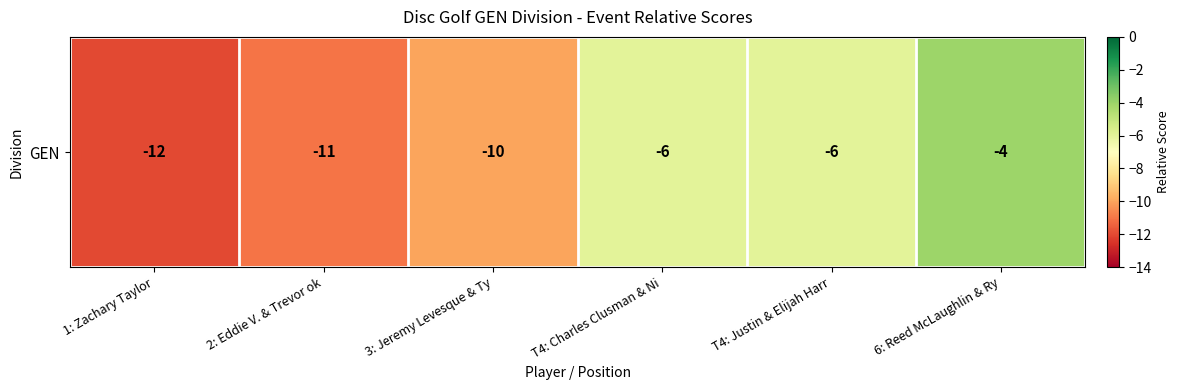

Which category has the lowest value across all series?

1: Zachary Taylor